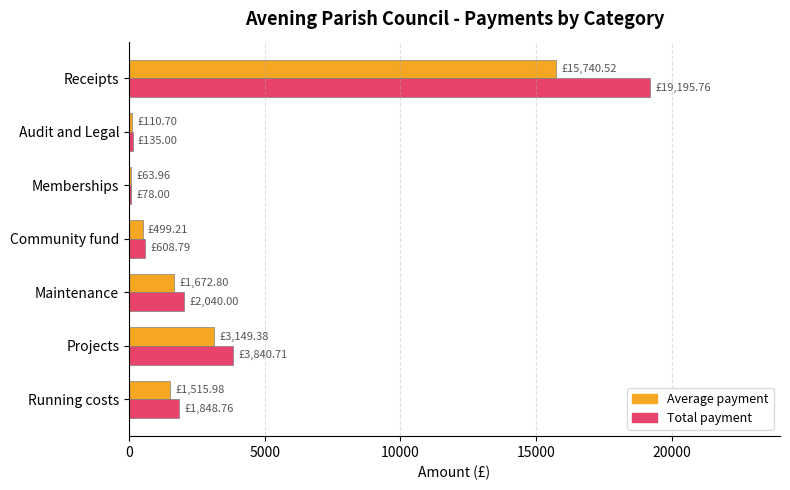

What is the total value across all series at Community fund?

1108.0